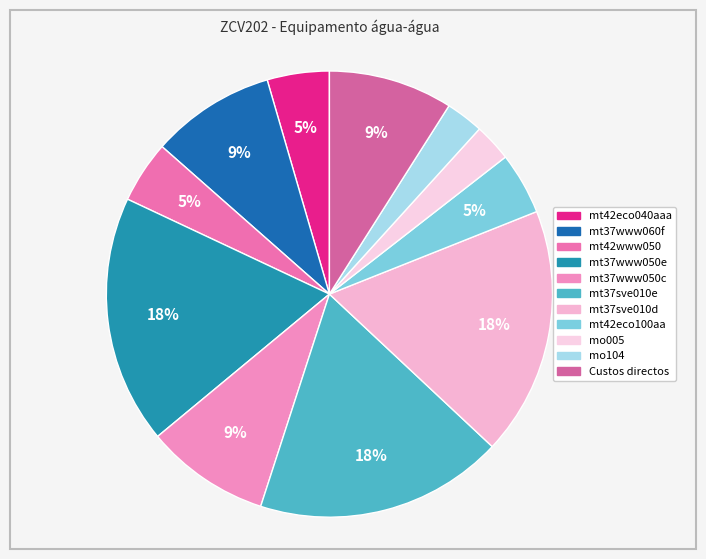

What percentage is the mo104 slice, to the nearest percent?

3%